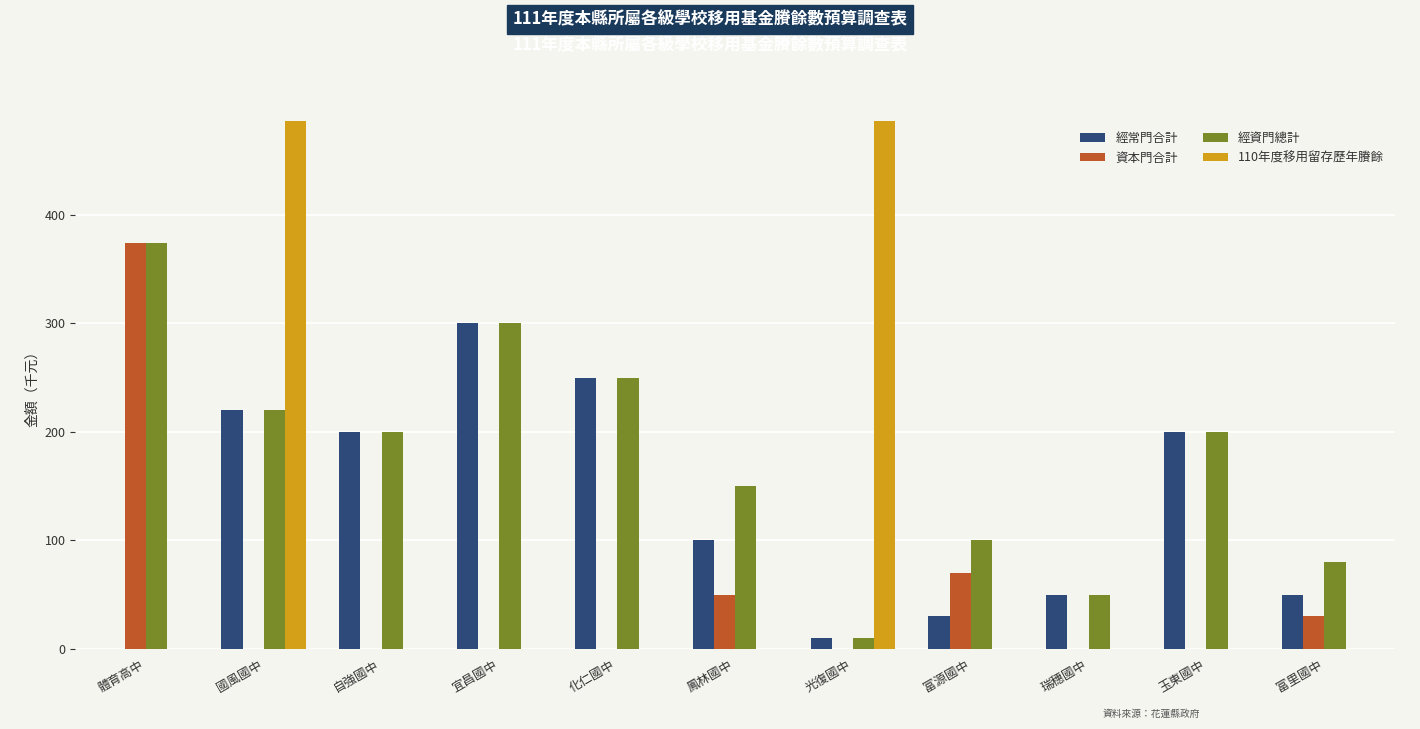

Read the 經常門合計 value at 富源國中.

30